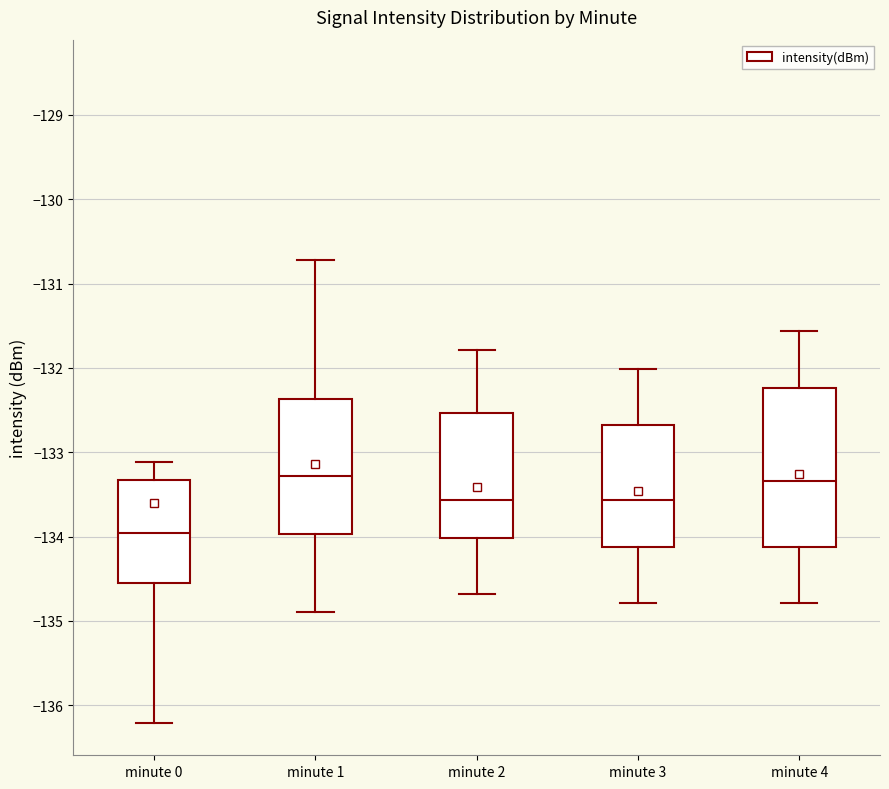

Reading left to right, transcribe this box plot: for each box, give where its median line is, the range the box spans, and where its two whiskers end, as read against the y-axis. The values are not printed on the chart, so give them approximately, as read against the axis.

minute 0: median -134.0, box -134.6 to -133.3, whiskers -136.2 to -133.1
minute 1: median -133.3, box -134.0 to -132.4, whiskers -134.9 to -130.7
minute 2: median -133.6, box -134.0 to -132.5, whiskers -134.7 to -131.8
minute 3: median -133.6, box -134.1 to -132.7, whiskers -134.8 to -132.0
minute 4: median -133.3, box -134.1 to -132.2, whiskers -134.8 to -131.6